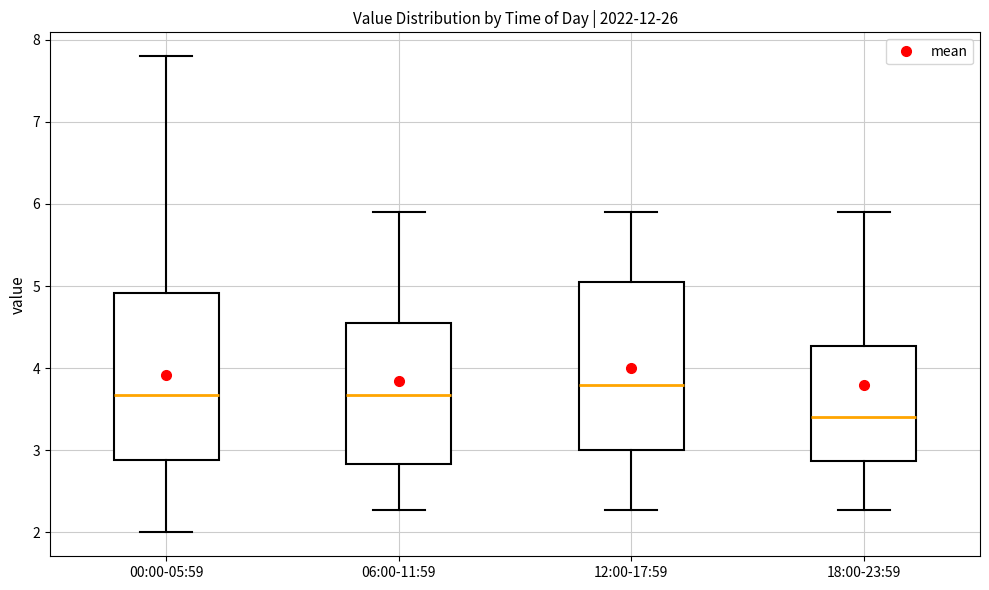

Which box has the lowest median line?

18:00-23:59